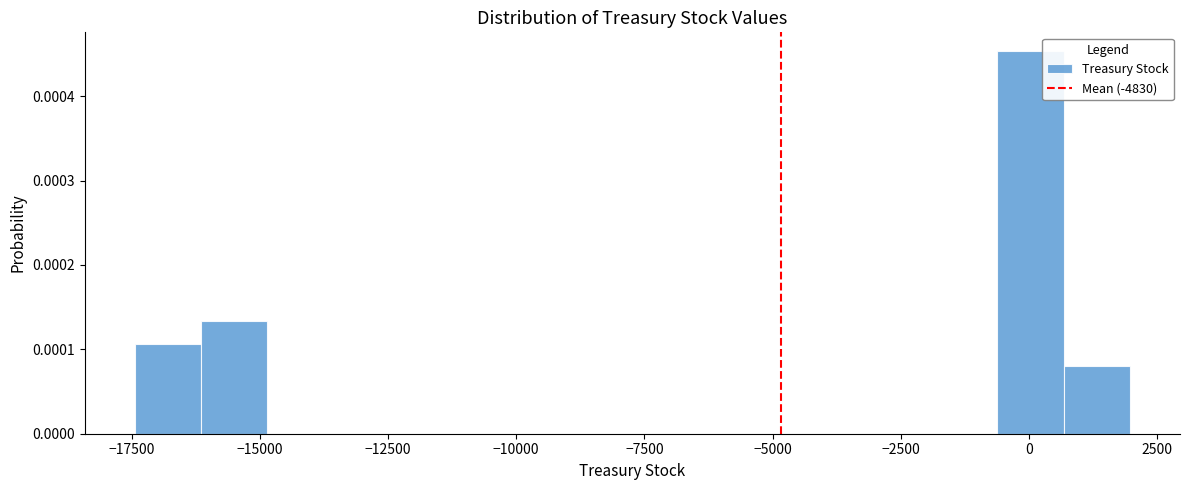

Around what value on the x-axis is the tallest bar? Give the approximate position of its centre, as read against the axis.

0